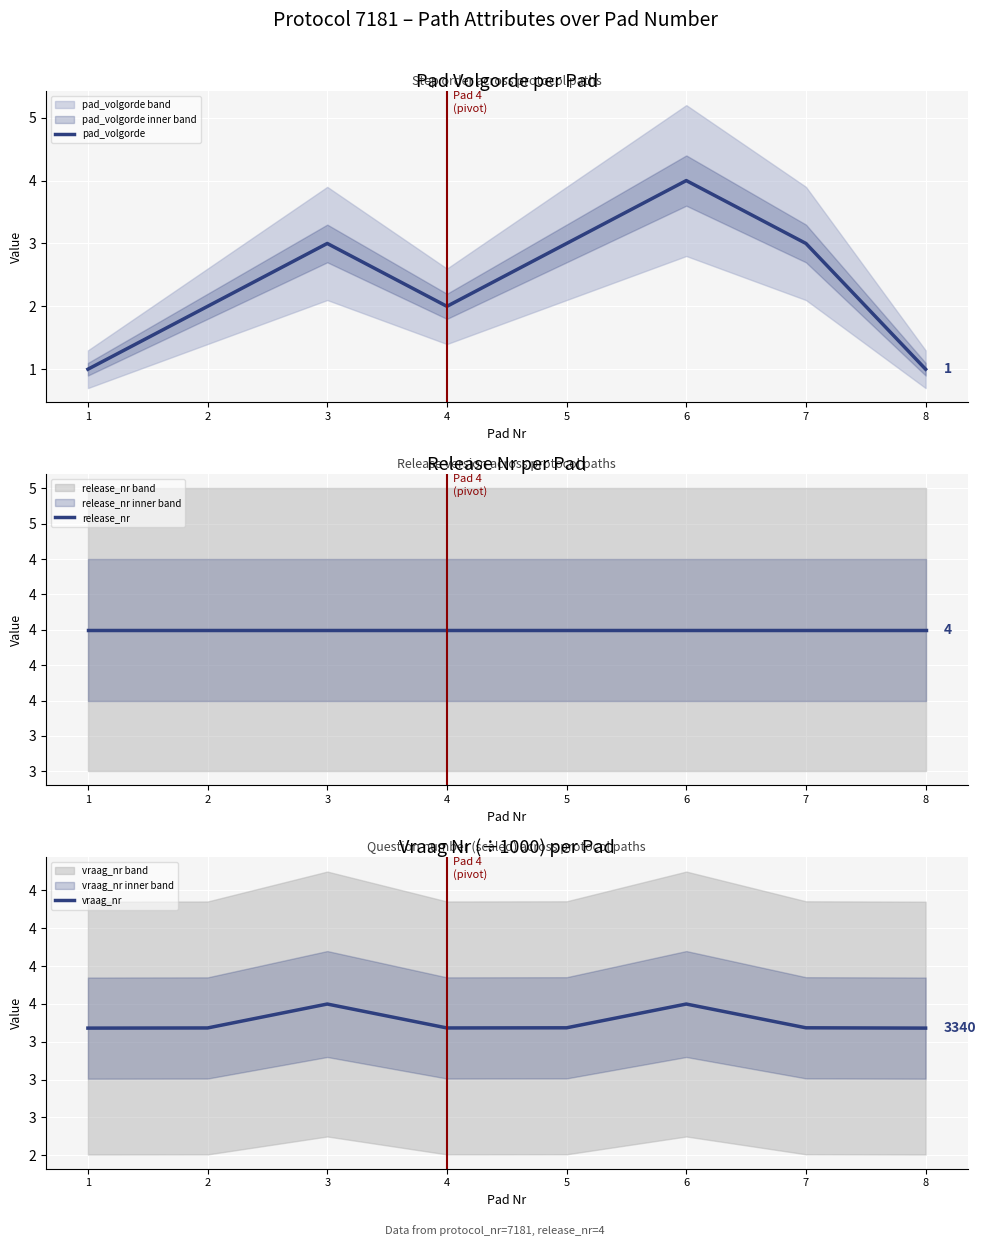

Rank the series by their average value, from highest to lowest.

release_nr, vraag_nr, pad_volgorde